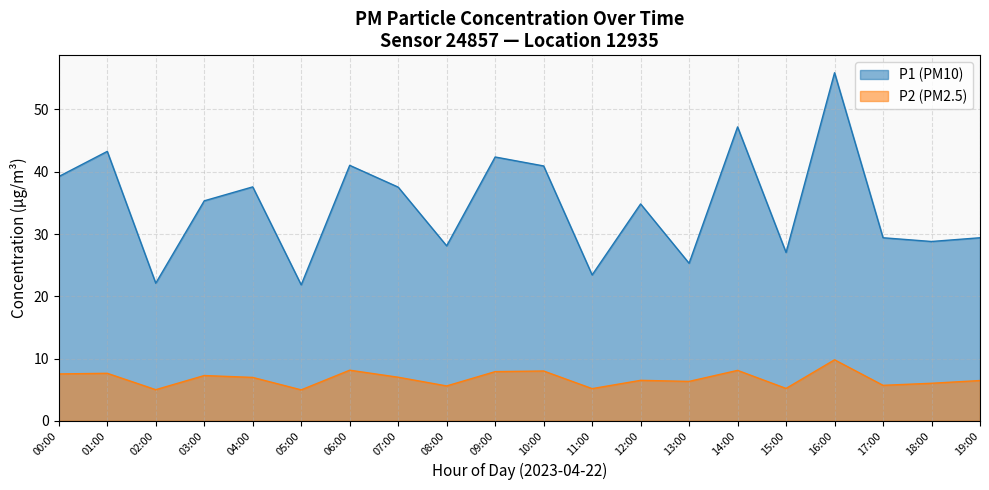

What is the sum of the P1 values at 12:00 and 19:00?

64.2